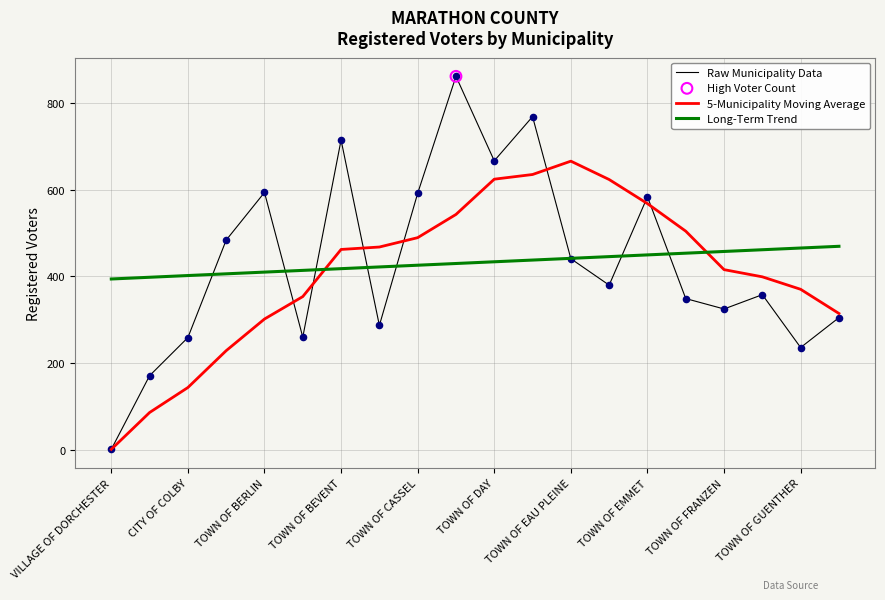

Rank the series by their maximum value, from highest to lowest.

Raw Municipality Data, 5-Municipality Moving Average, Long-Term Trend